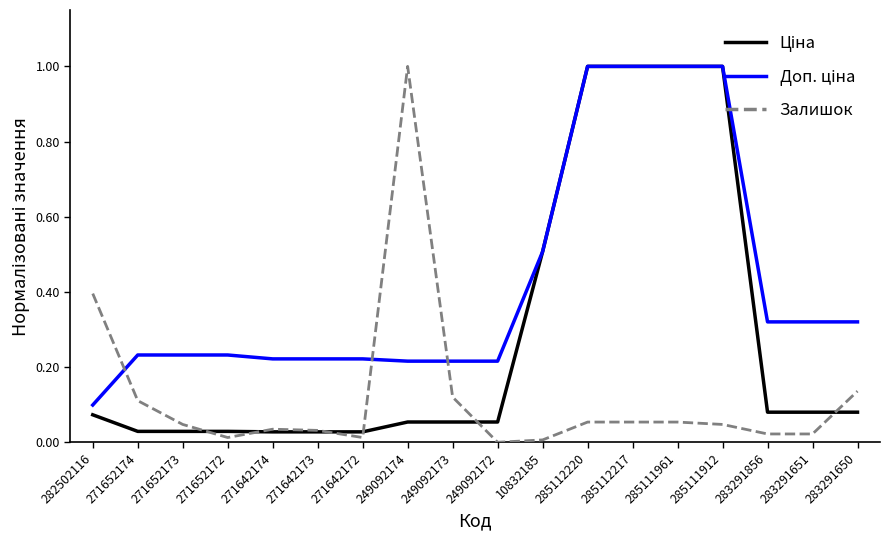

What is the greatest value displayed?

1.0